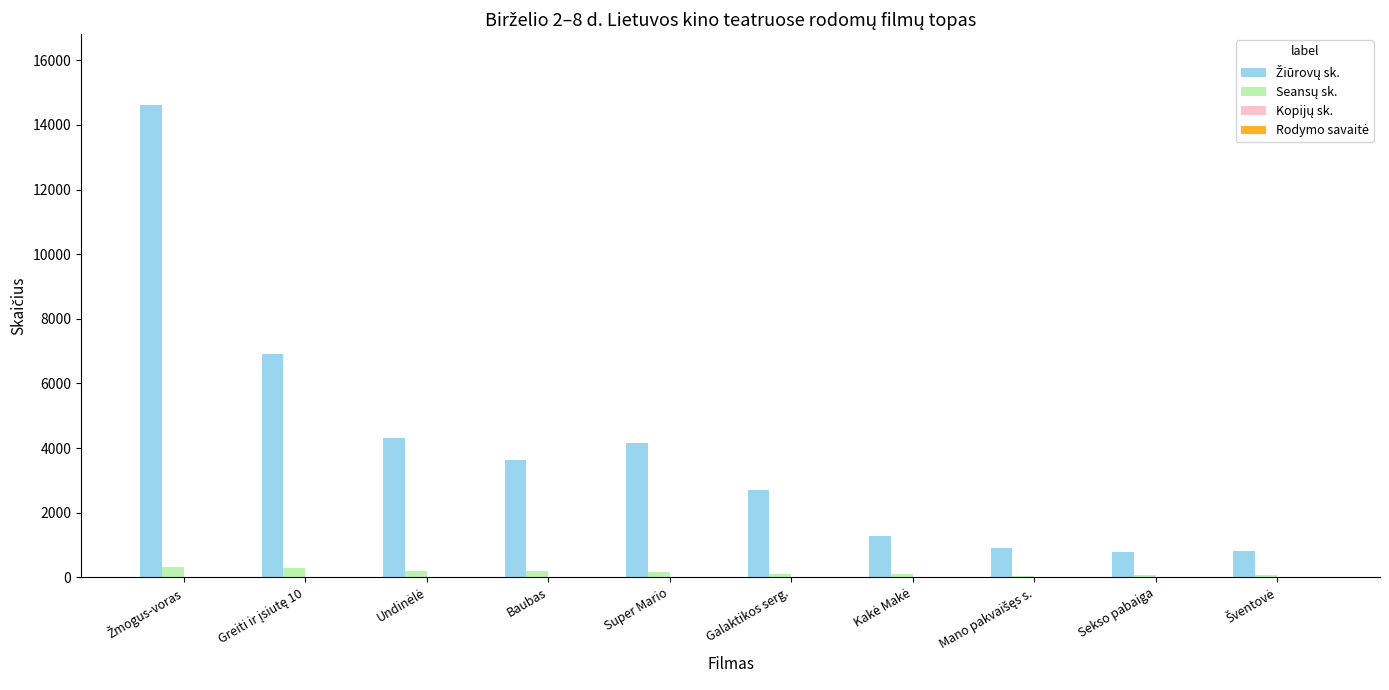

How many groups of bars are there?

10